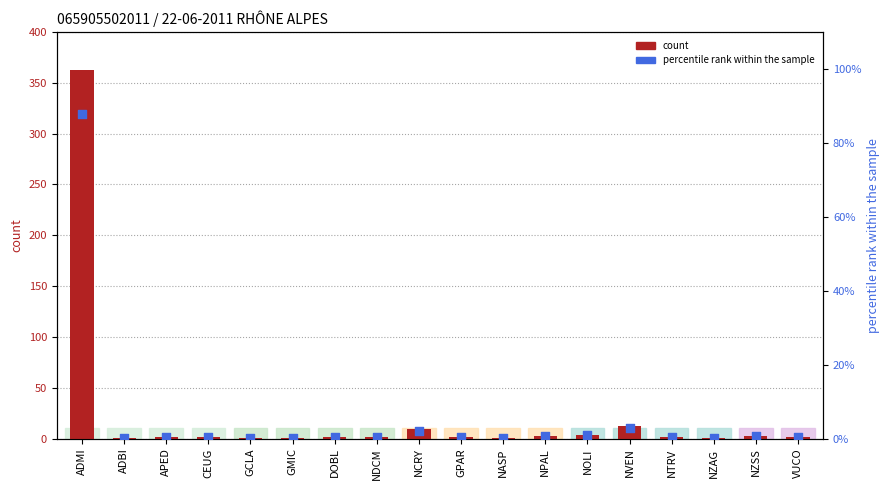

Which series reaches the minimum Y coordinate?

percentile rank within the sample